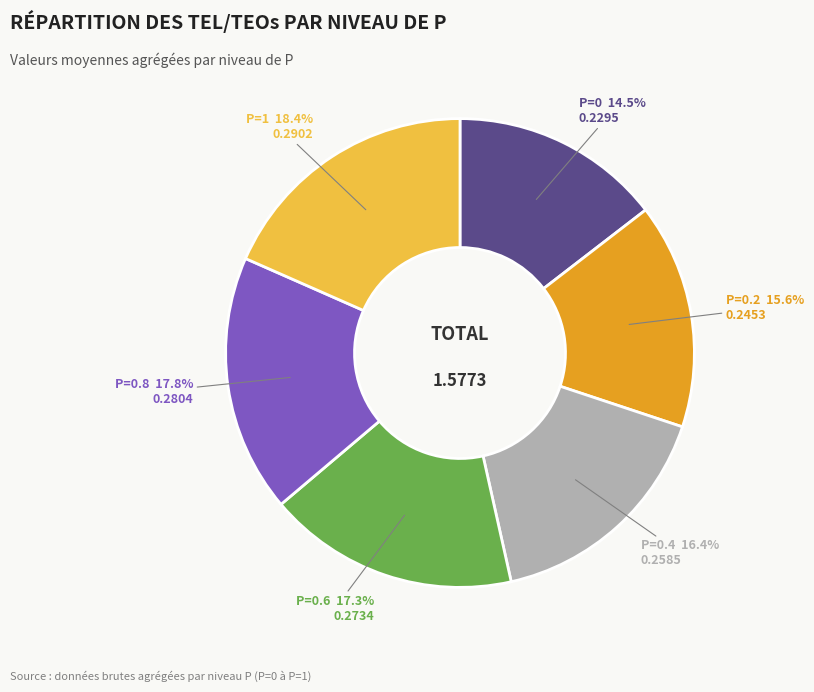

To the nearest percent, what is the difference between the largest and smallest slice percentages?

4%